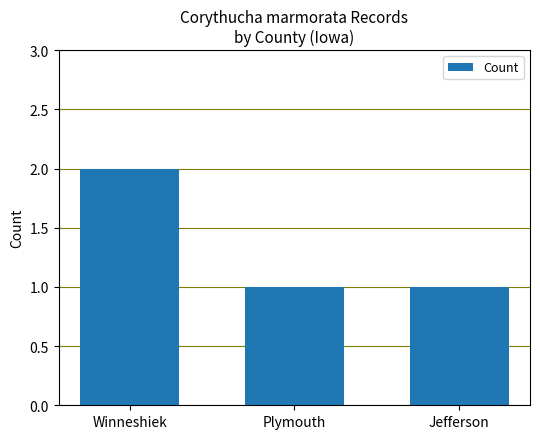

What is the greatest value displayed?

2